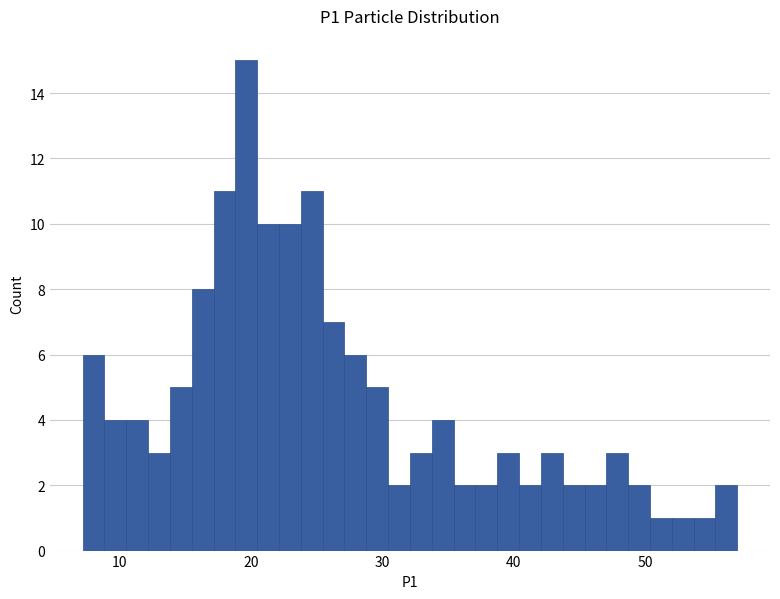

Read against the x-axis, roughly where is the centre of the tallest bar?

20